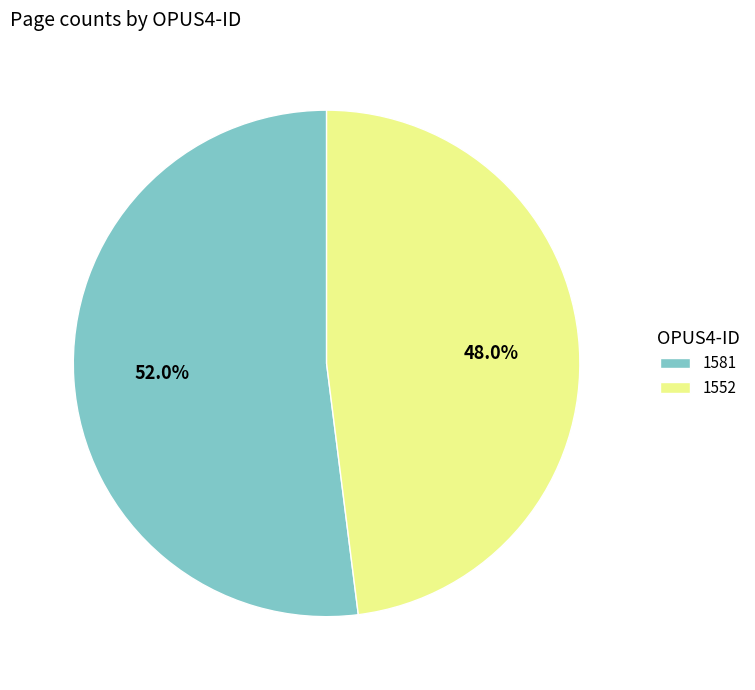

Is it true that 1581 is 52% of the pie?

True